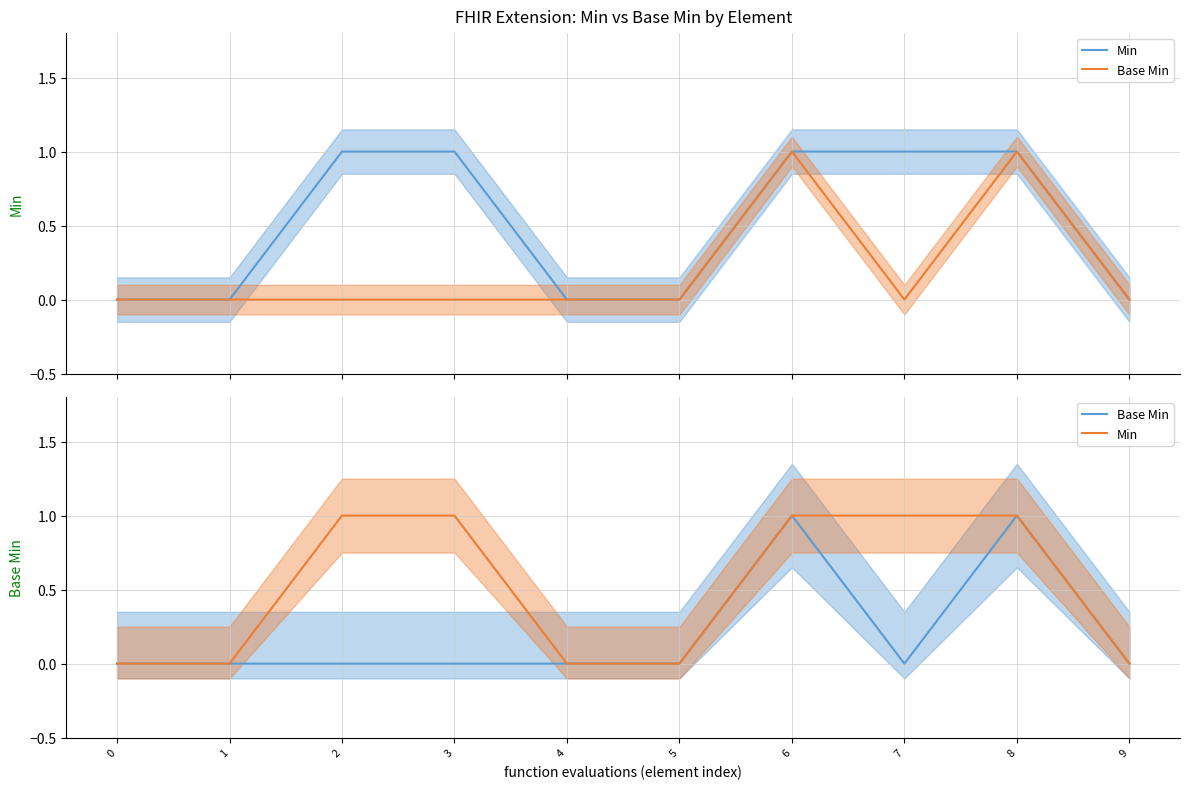

How many Min values are between 0 and 1?

10